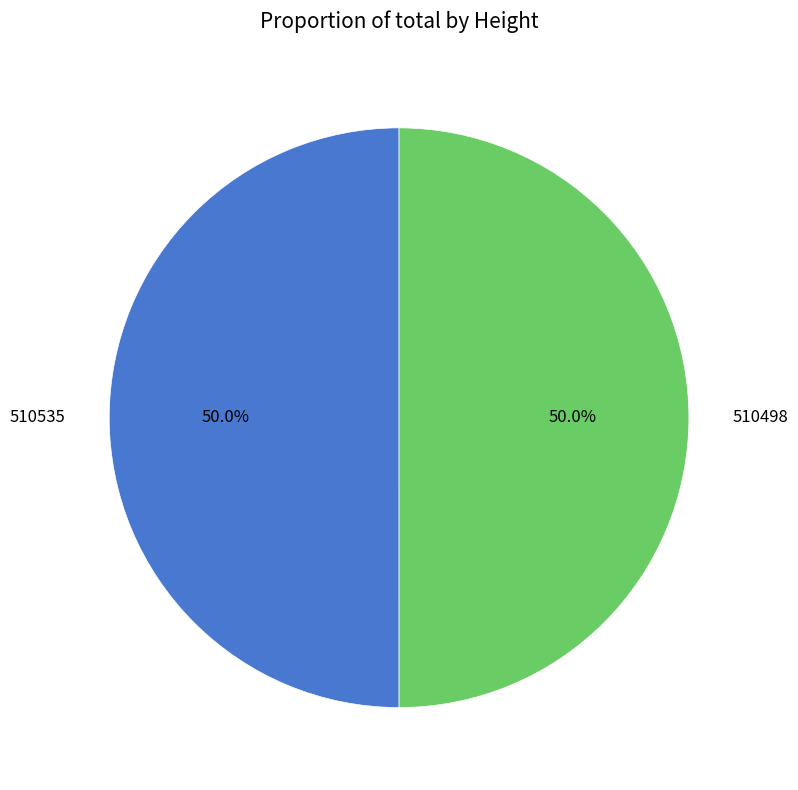

Count the number of slices in the pie.

2